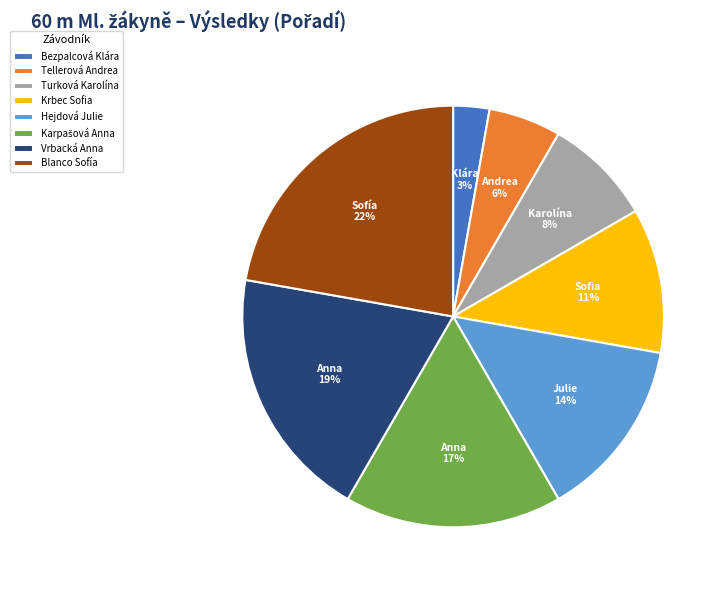

Is there a majority slice in this chart?

No